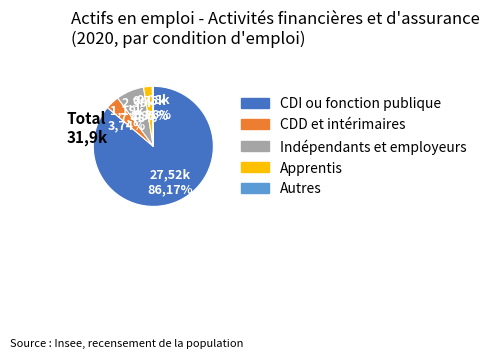

To the nearest percent, what portion does CDD et intérimaires represent?

4%